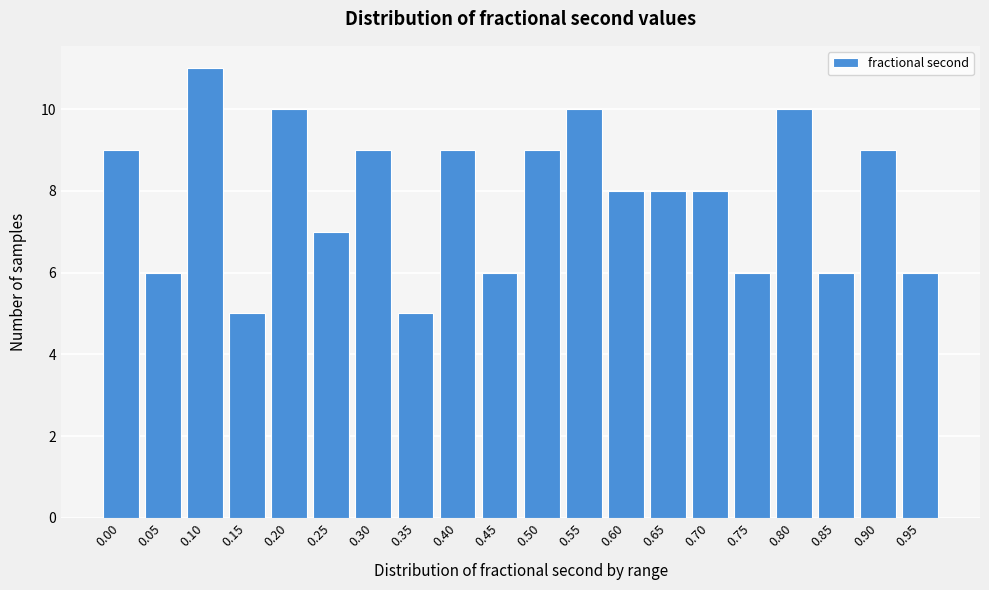

Reading left to right, transcribe all the data shown in this chart.

9	6	11	5	10	7	9	5	9	6	9	10	8	8	8	6	10	6	9	6